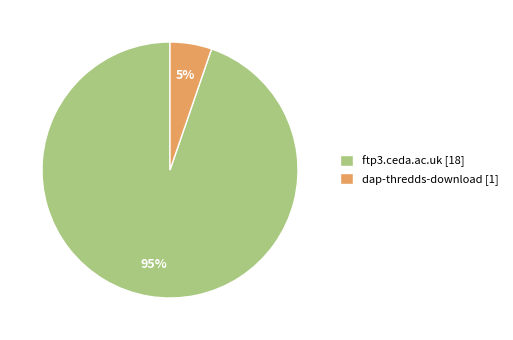

Rank the categories by value from lowest to highest.

dap-thredds-download, ftp3.ceda.ac.uk